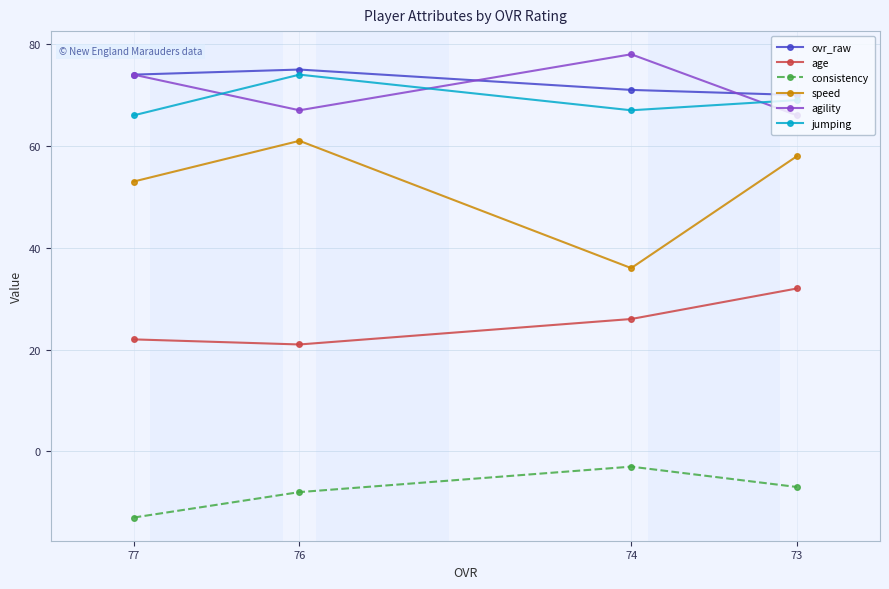

What is the value of the ovr_raw point at the 3rd from the left?

71